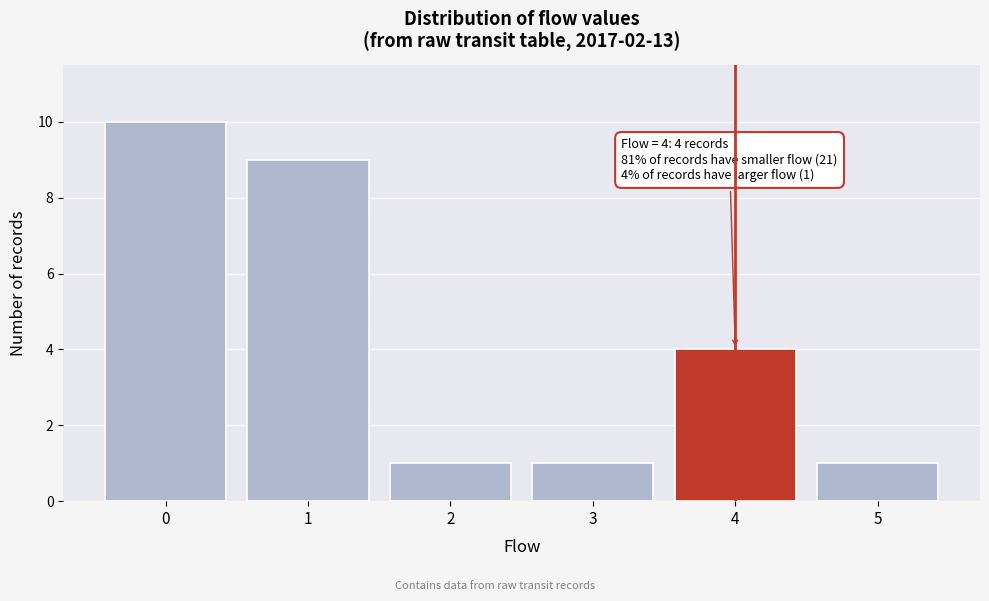

Which range on the x-axis has the tallest bar?

-0.5 to 0.5